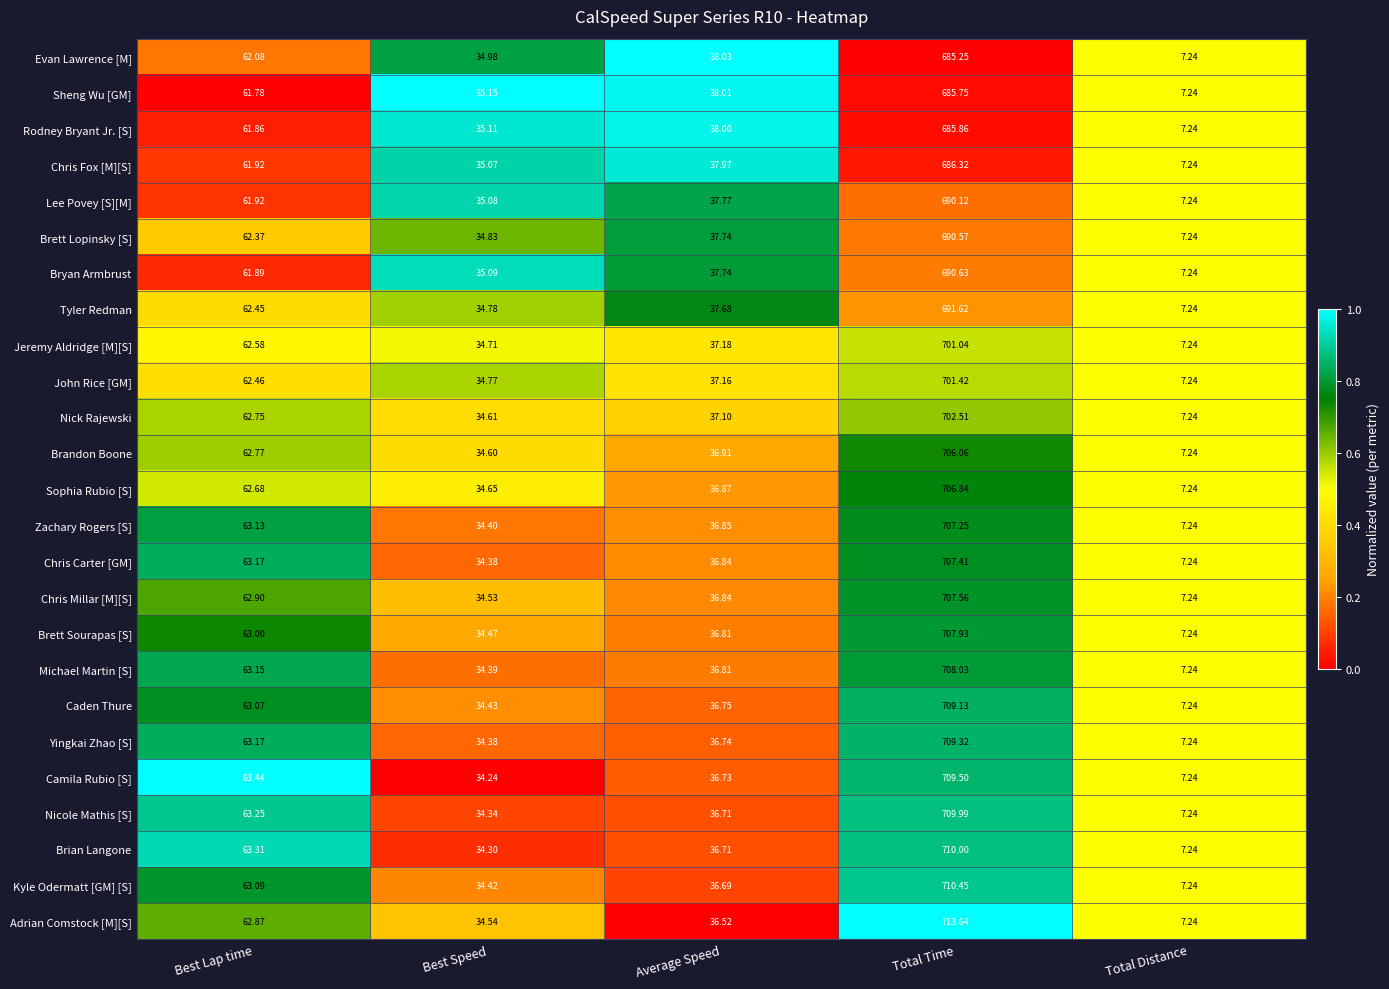

At which label does Camila Rubio [S] reach its peak?

Total Time